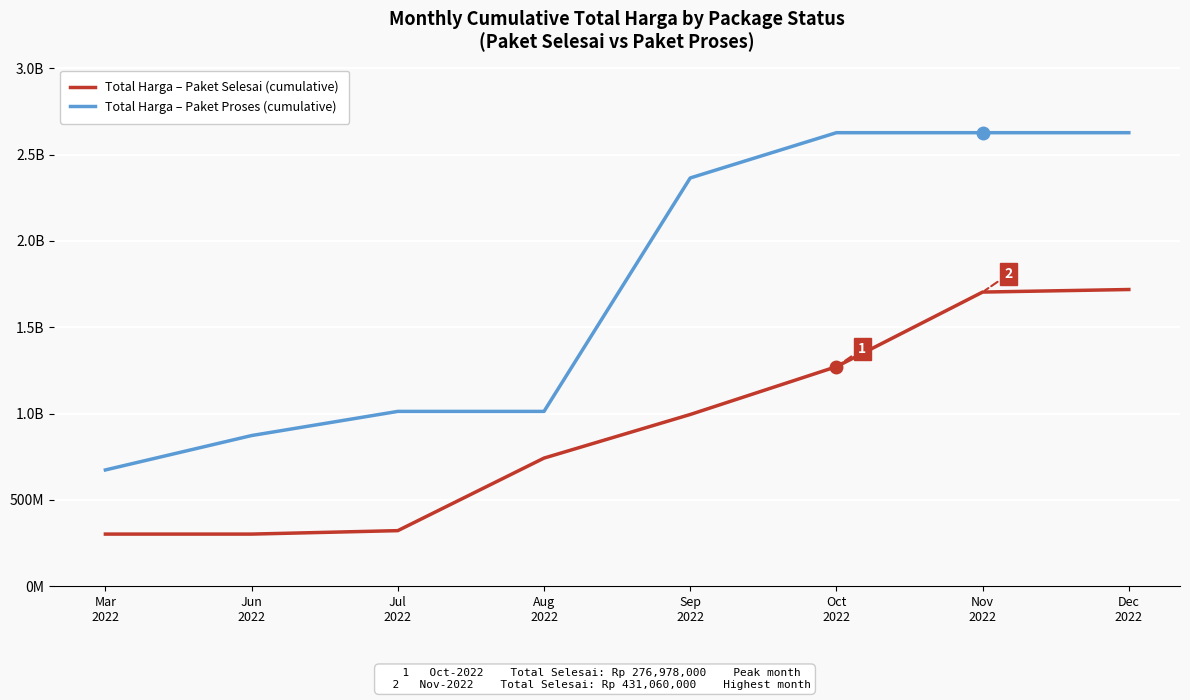

Does the chart have visible grid lines?

Yes